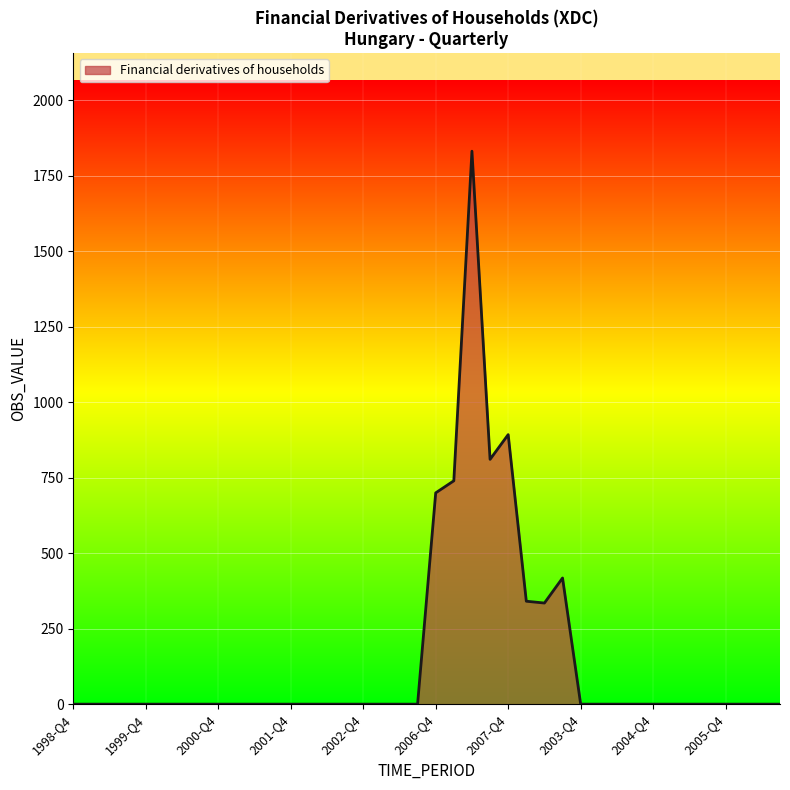

How many categories are shown in the chart?

40